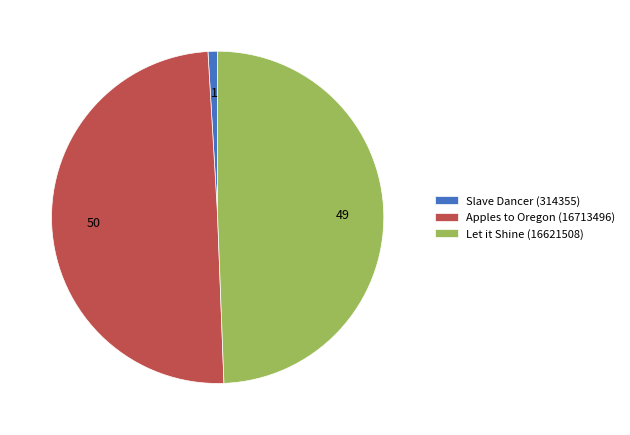

What is the ratio of the value at Let it Shine (16621508) to the value at Slave Dancer (314355)?

52.9